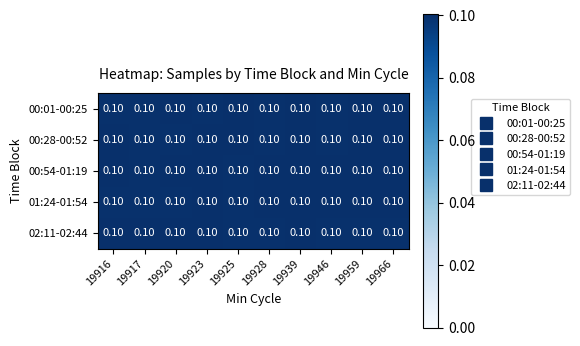

Reading left to right, what are all the values shown in this chart?

00:01-00:25: 19916=0.1	19917=0.1	19920=0.1	19923=0.1	19925=0.1	19928=0.1	19939=0.1	19946=0.1	19959=0.1	19966=0.1
00:28-00:52: 19916=0.1	19917=0.1	19920=0.1	19923=0.1	19925=0.1	19928=0.1	19939=0.1	19946=0.1	19959=0.1	19966=0.1
00:54-01:19: 19916=0.1	19917=0.1	19920=0.1	19923=0.1	19925=0.1	19928=0.1	19939=0.1	19946=0.1	19959=0.1	19966=0.1
01:24-01:54: 19916=0.1	19917=0.1	19920=0.1	19923=0.1	19925=0.1	19928=0.1	19939=0.1	19946=0.1	19959=0.1	19966=0.1
02:11-02:44: 19916=0.1	19917=0.1	19920=0.1	19923=0.1	19925=0.1	19928=0.1	19939=0.1	19946=0.1	19959=0.1	19966=0.1